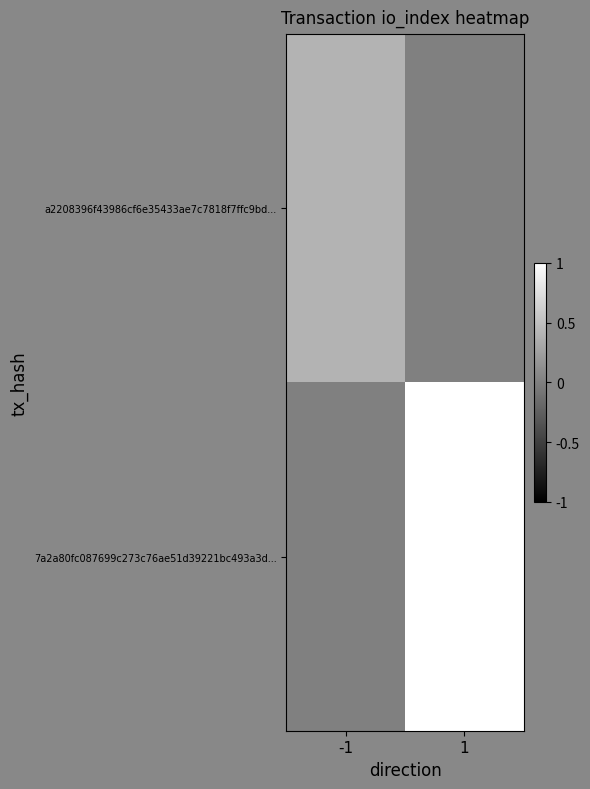

Between -1 and 1, which series saw the biggest shift?

7a2a80fc087699c273c76ae51d39221bc493a3d...